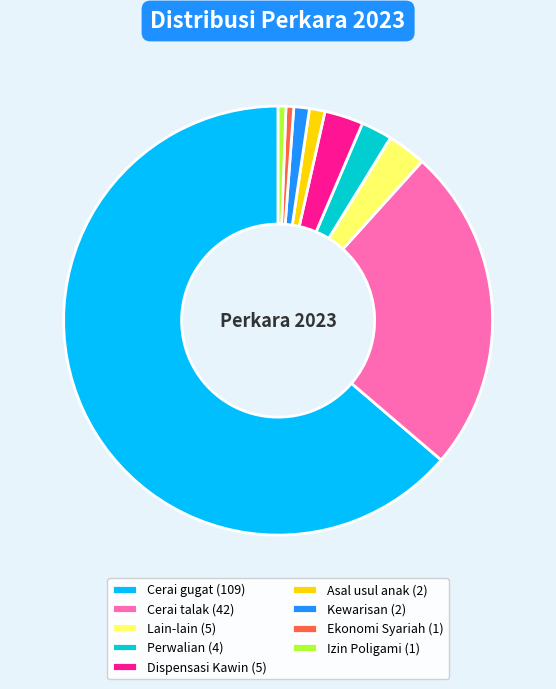

Is there a majority slice in this chart?

Yes